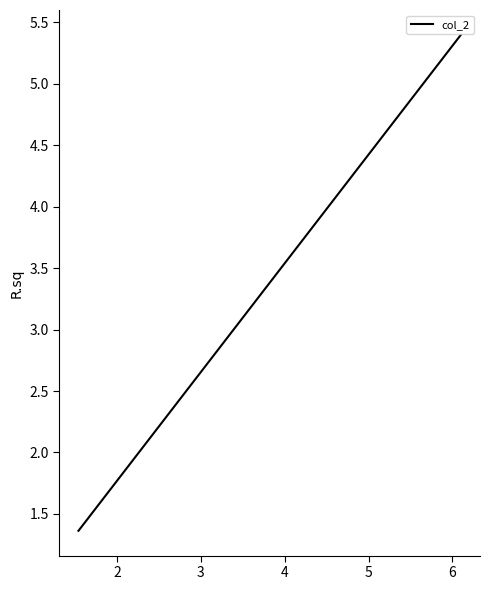

What is the sum of all values?

11.2